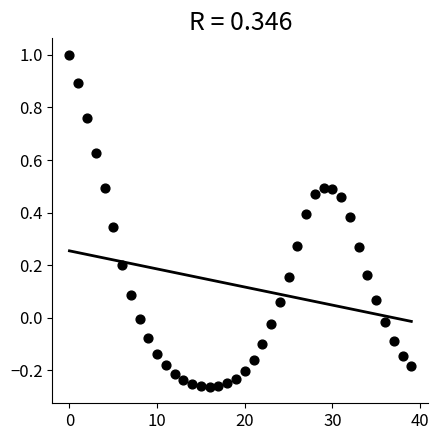

What is the range of Y values (max minus min)?

1.3